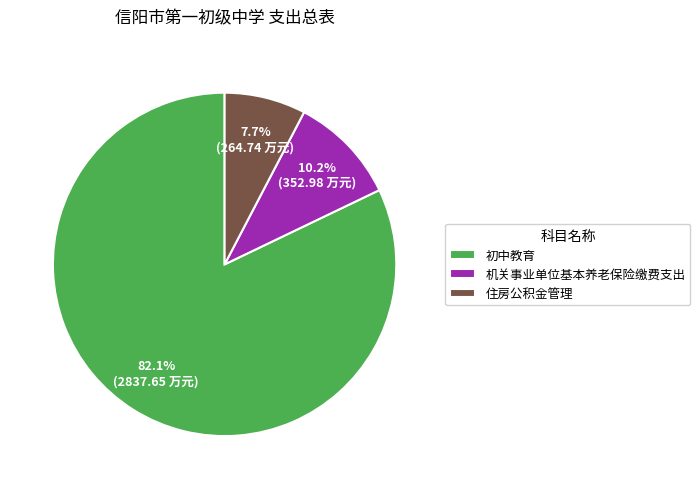

How many segments does this pie chart have?

3